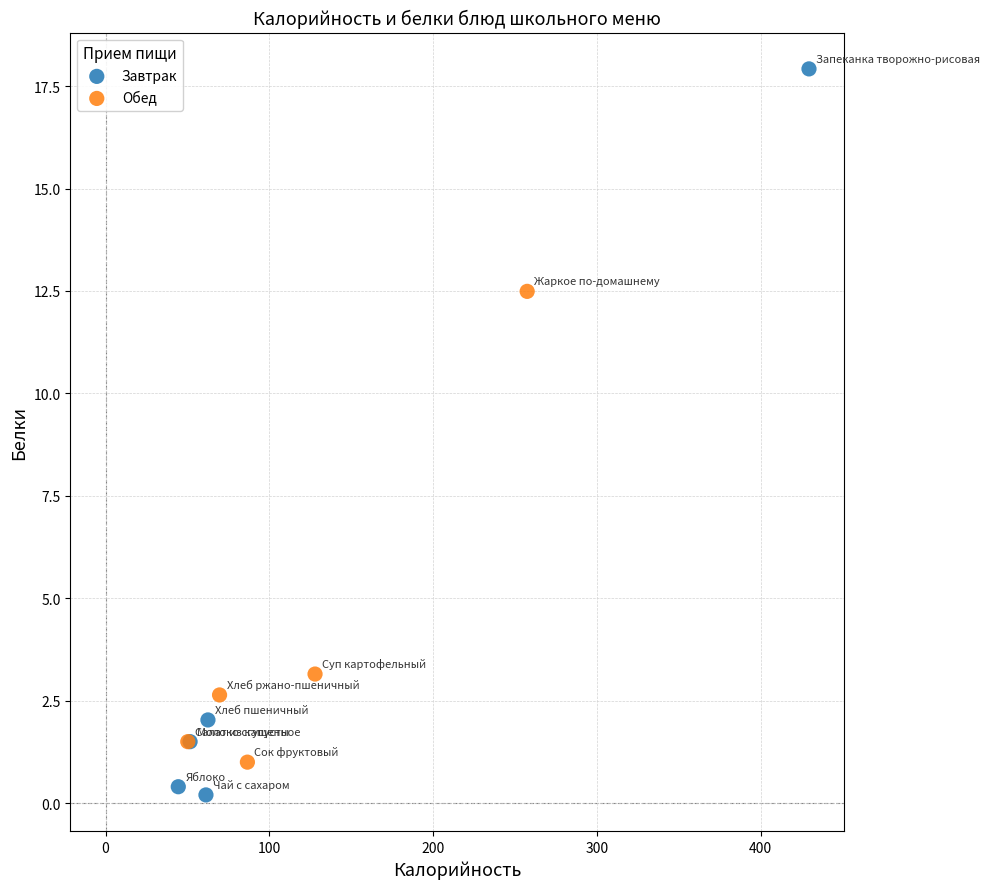

What are all the series names shown in the legend?

Завтрак, Обед